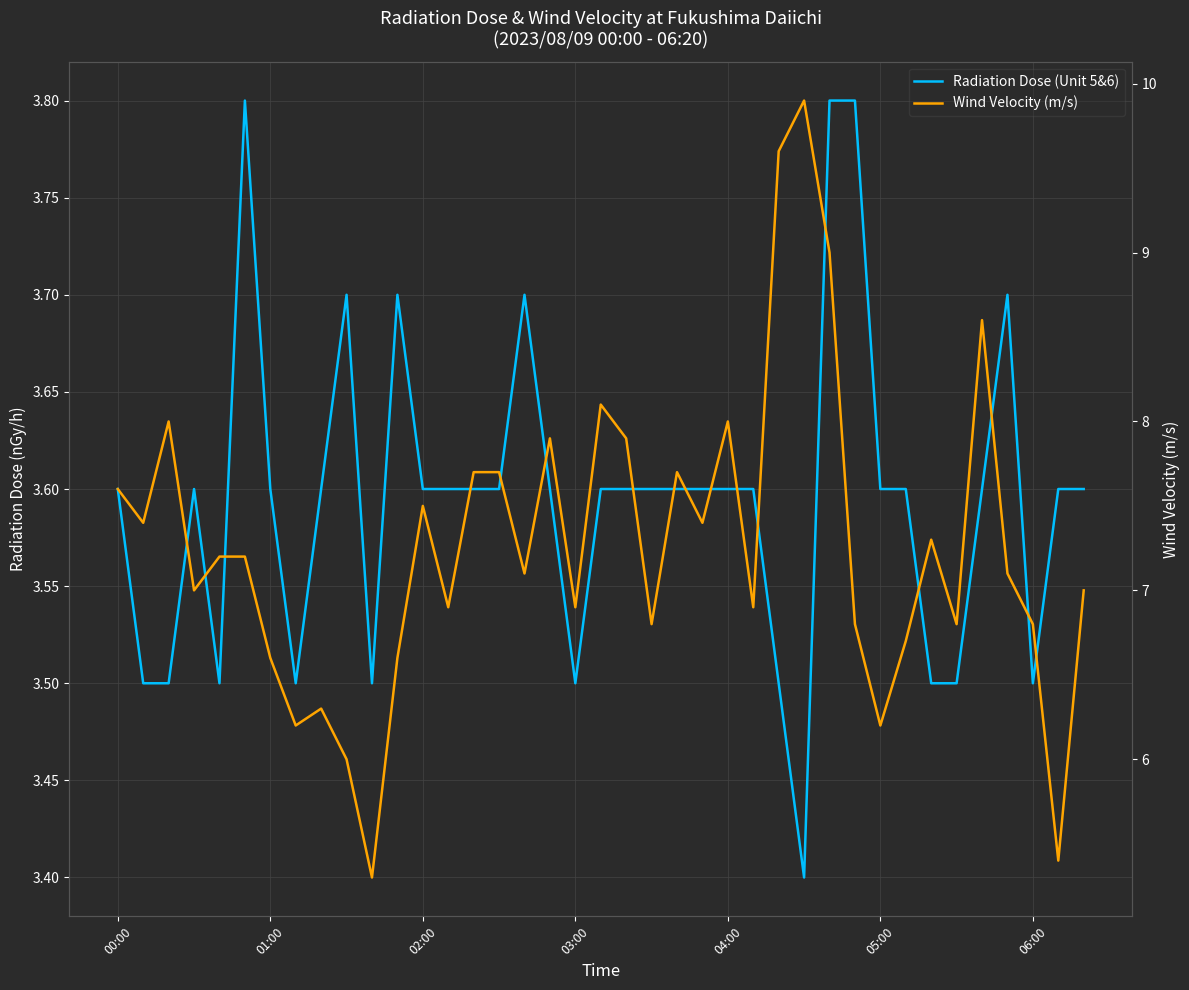

What is the difference between the highest and lowest values at 13?

3.3